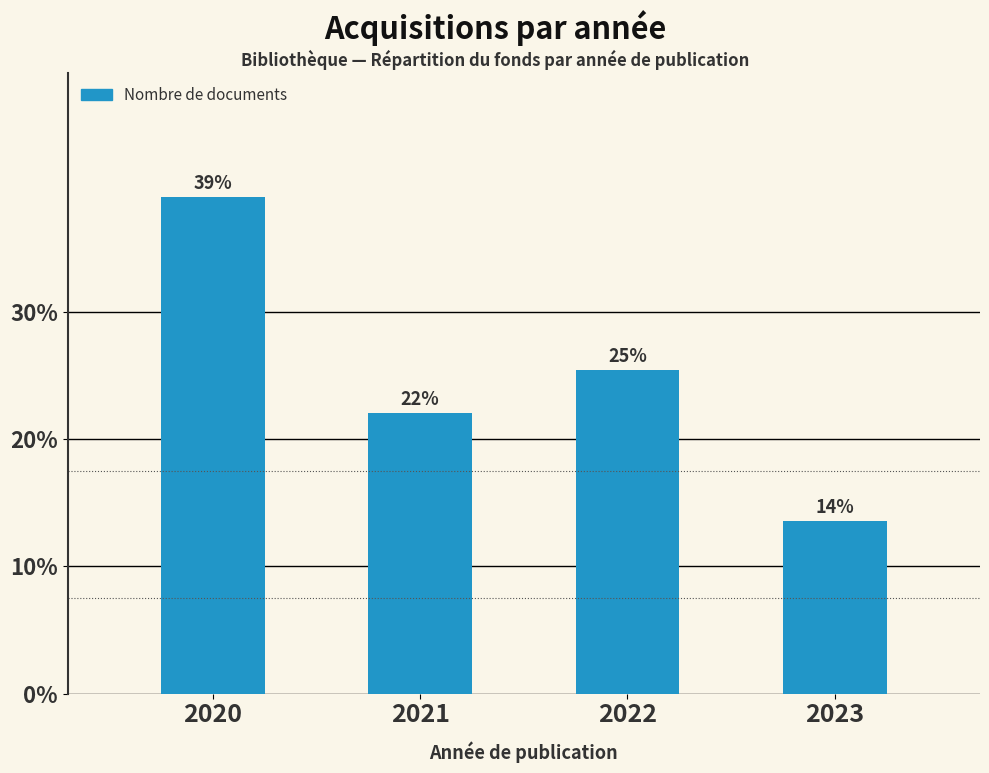

Between 2020 and 2021, which is larger?

2020